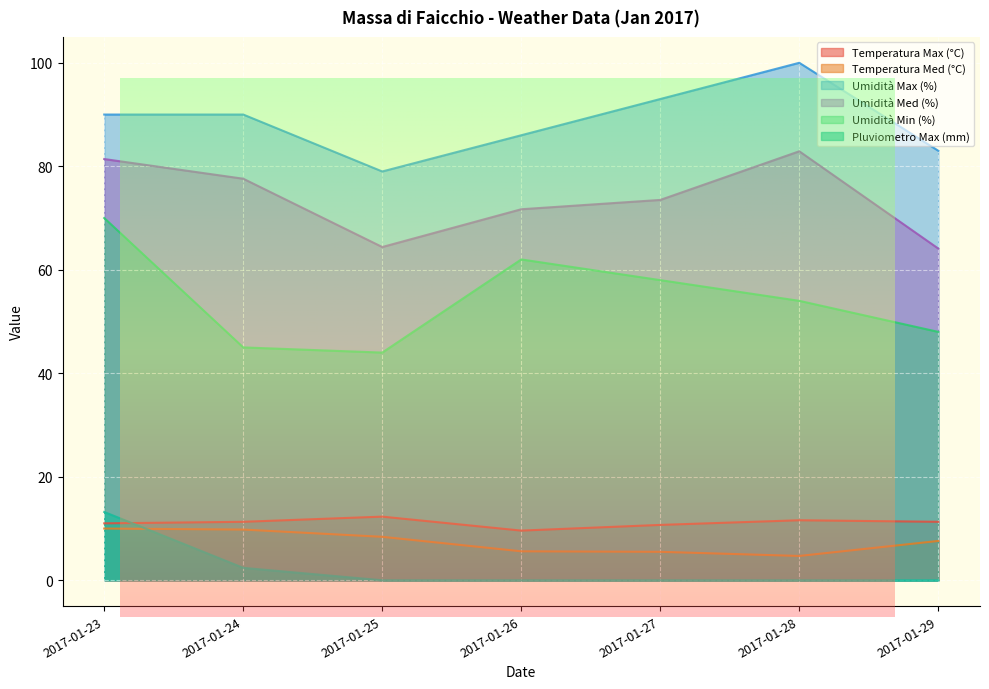

Reading left to right, transcribe all the data shown in this chart.

Temperatura Max (°C): 11.0	11.3	12.3	9.6	10.7	11.6	11.3
Temperatura Med (°C): 10.0	9.8	8.4	5.6	5.5	4.7	7.6
Umidità Max (%): 90.0	90.0	79.0	86.0	93.0	100.0	83.0
Umidità Med (%): 81.4	77.6	64.4	71.7	73.5	82.9	64.1
Umidità Min (%): 70.0	45.0	44.0	62.0	58.0	54.0	48.0
Pluviometro Max (mm): 13.2	2.4	0.0	0.0	0.0	0.0	0.0